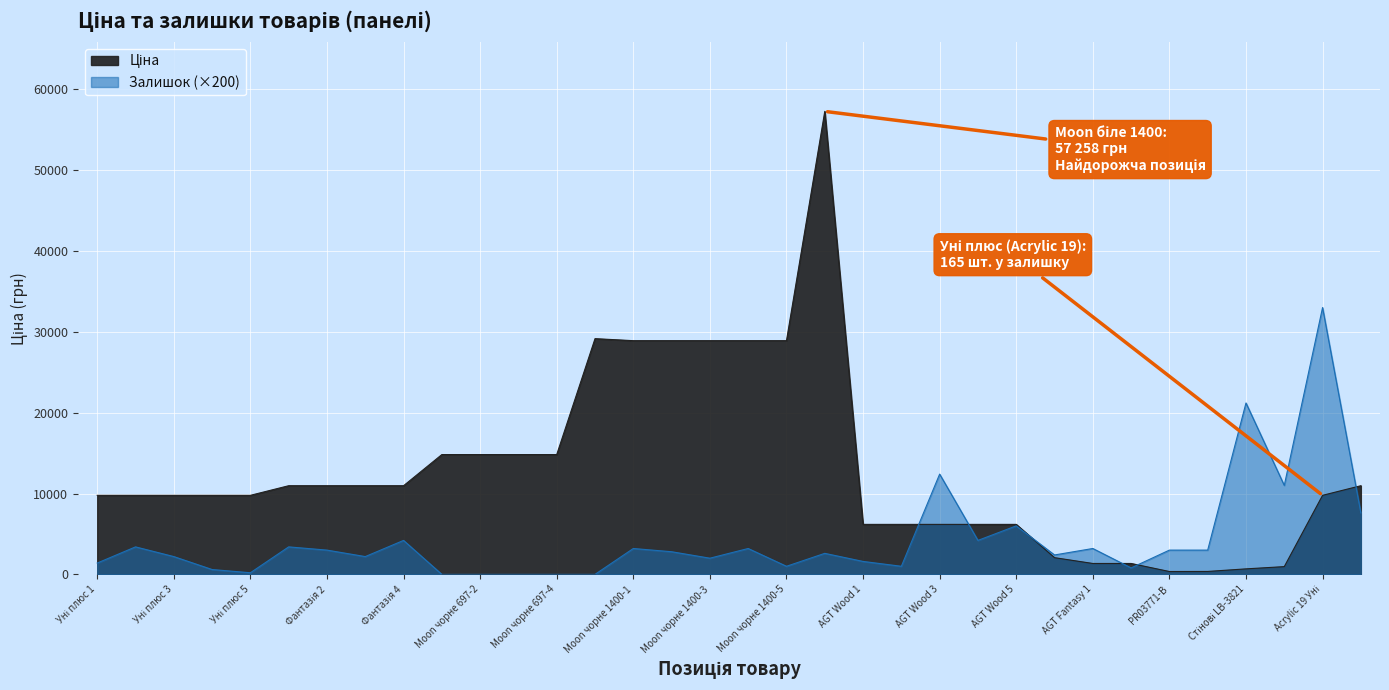

How many data points does each series have?

34